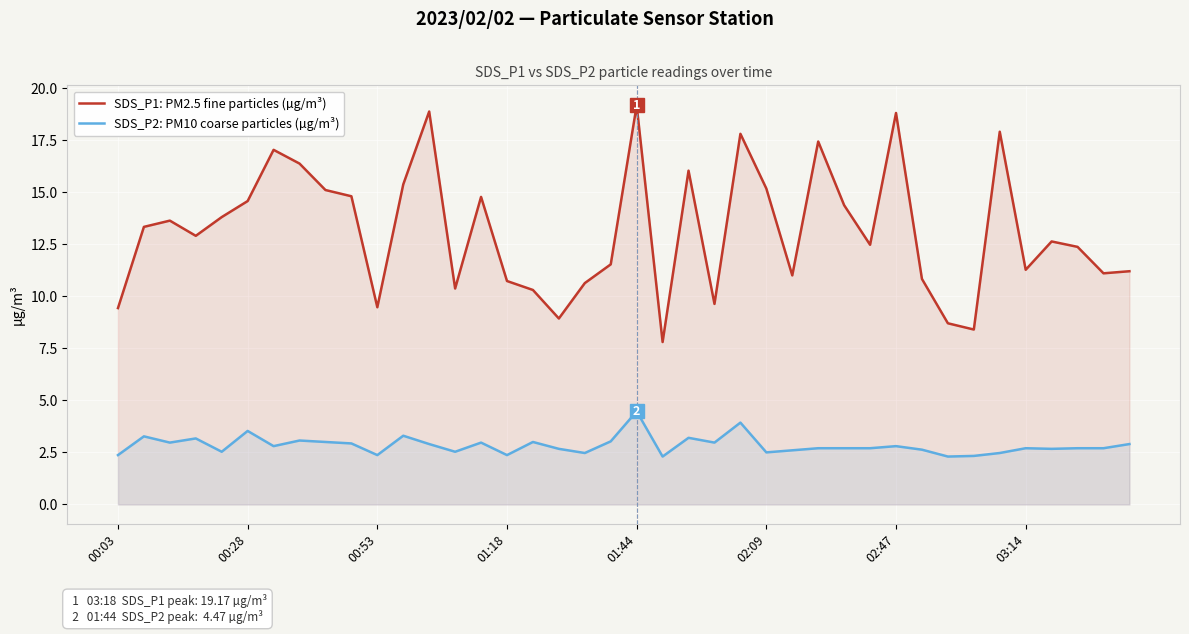

Is it true that SDS_P2: PM10 coarse particles (µg/m³) equals 1.3 at 36?

False